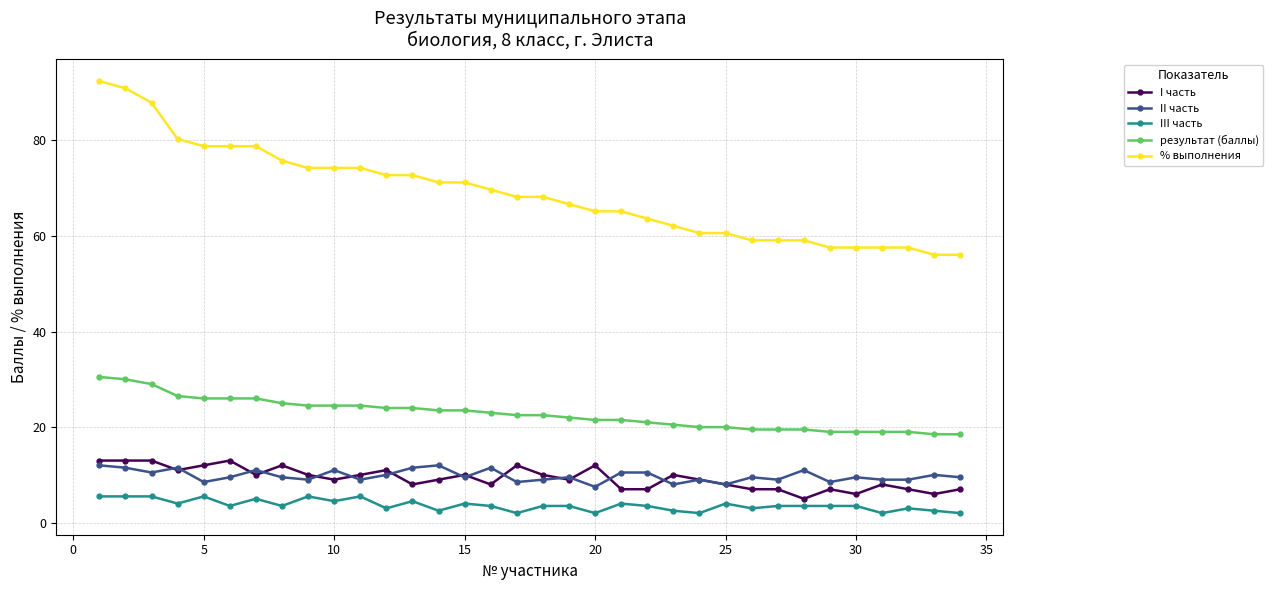

What is the maximum value for результат (баллы)?

30.5